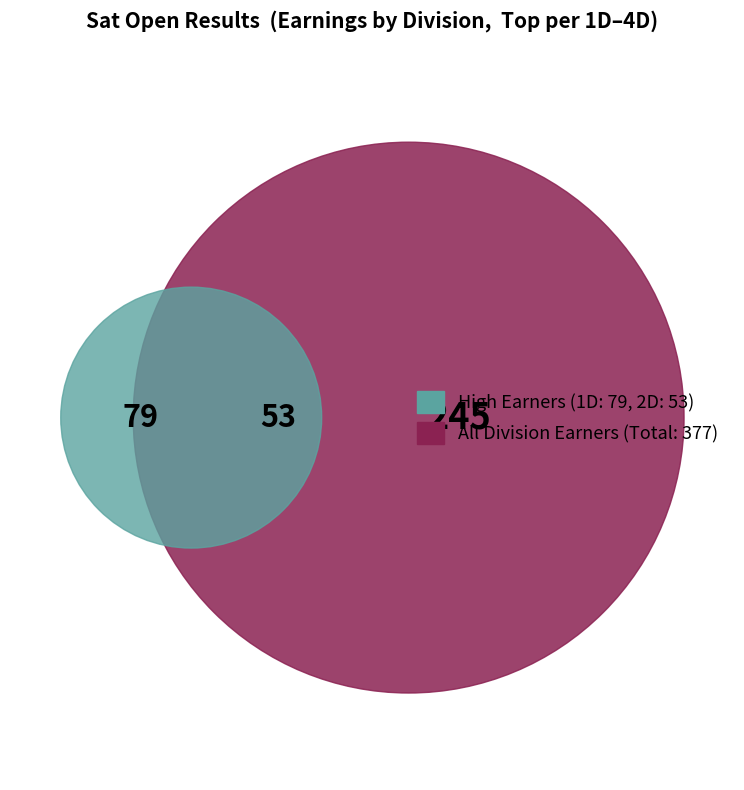

Is 2D the majority of the pie?

No